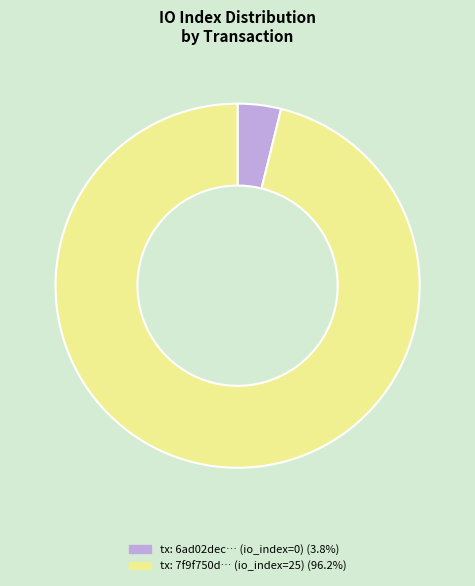

Is there any slice that represents more than half of the pie?

Yes